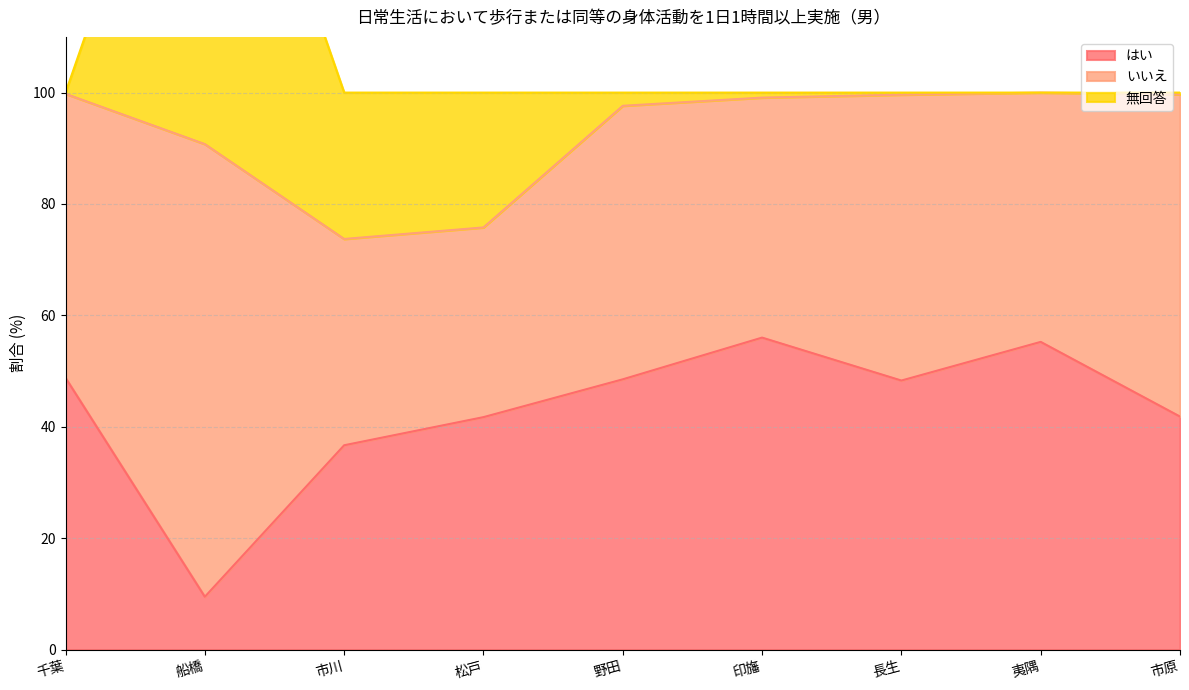

At which label does いいえ first exceed 49?

千葉